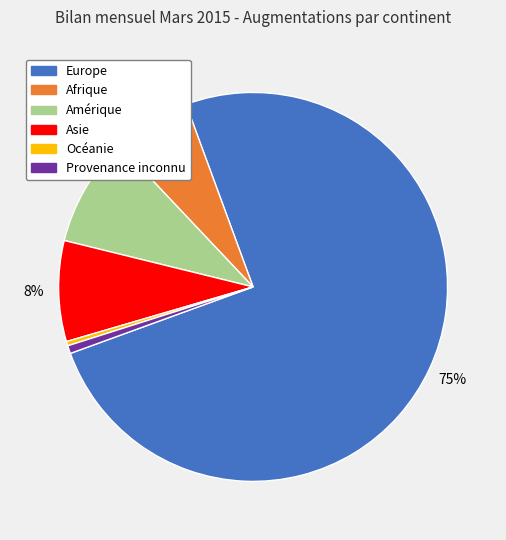

Is it true that Afrique is 13% of the pie?

False